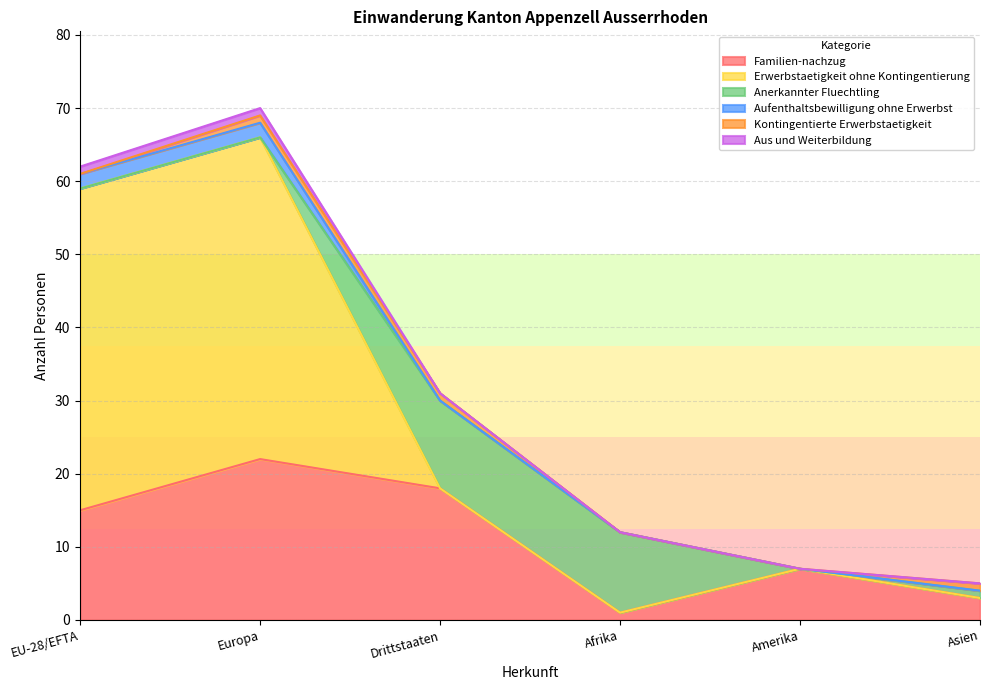

True or false: Kontingentierte Erwerbstaetigkeit and Aus und Weiterbildung intersect in this chart.

False